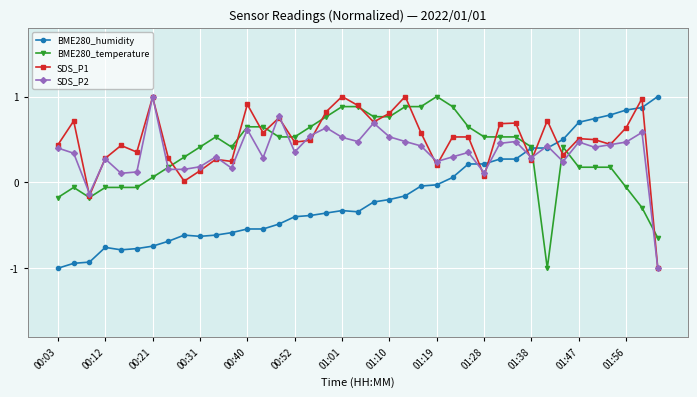

True or false: BME280_humidity has more than 1 points higher than both neighbors.

True